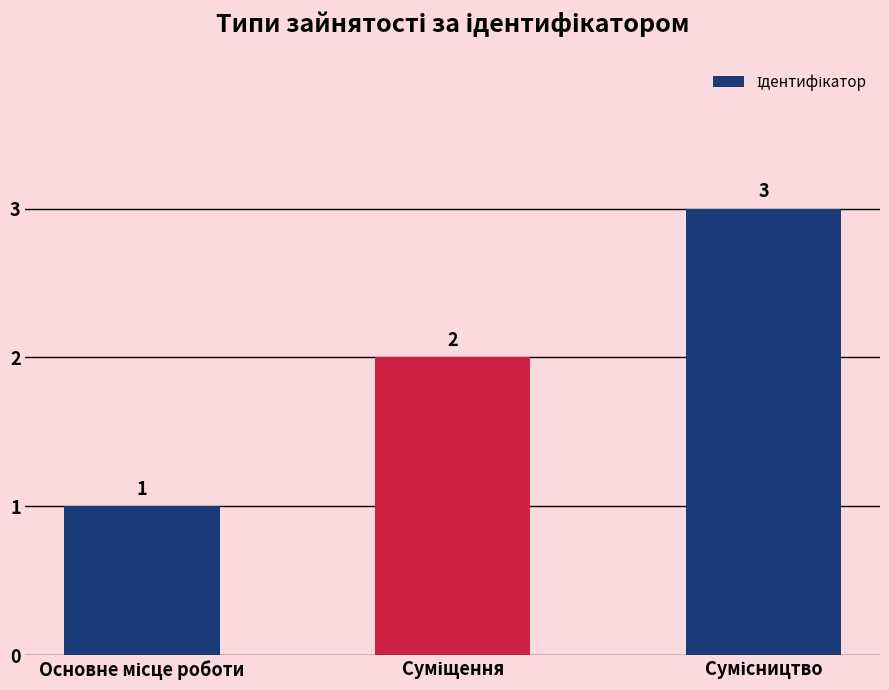

How many data points are less than 2?

1